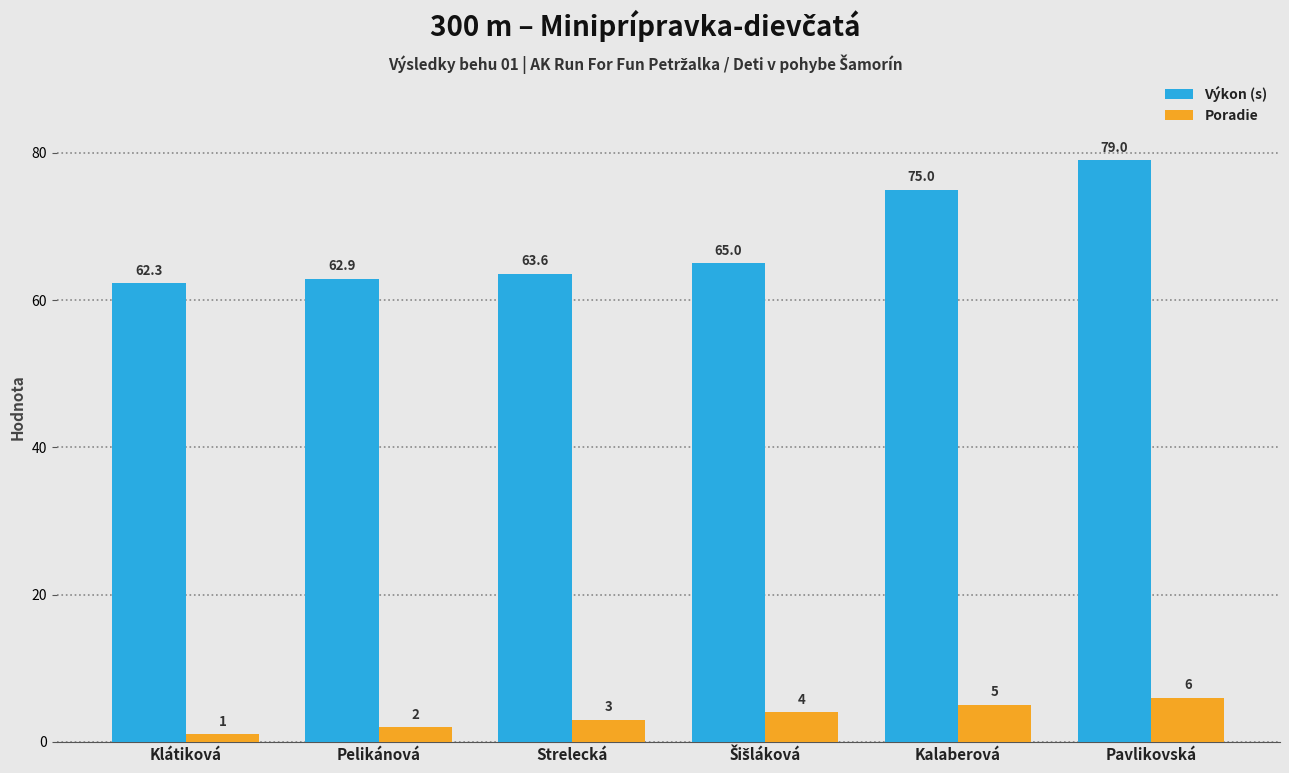

What is the average value of the Poradie series?

3.5